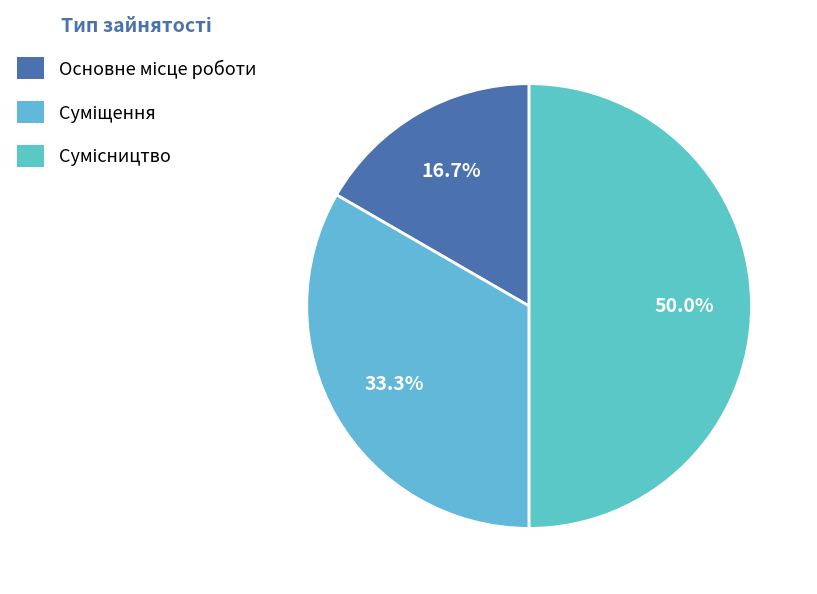

What percentage is the Основне місце роботи slice, to the nearest percent?

17%